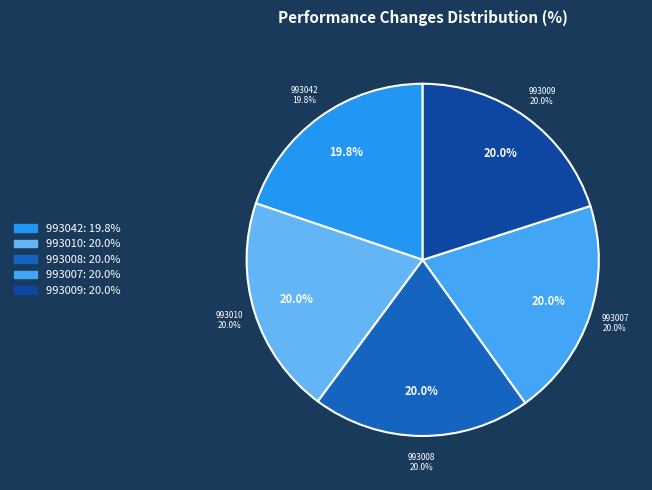

Do 993042 and 993008 together represent more than half of the pie?

No